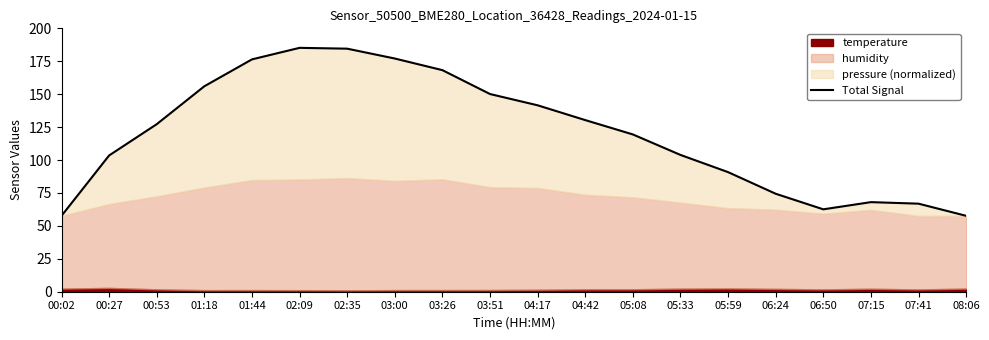

What is the average value?

120.1